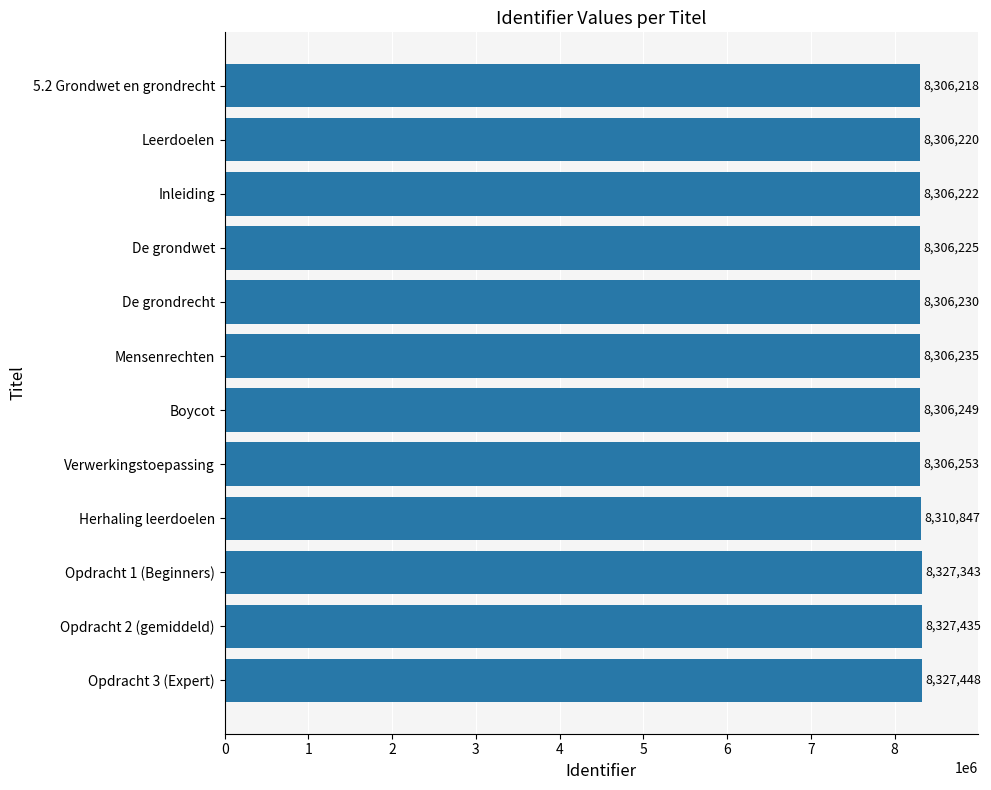

Between Inleiding and Verwerkingstoepassing, which is larger?

Verwerkingstoepassing